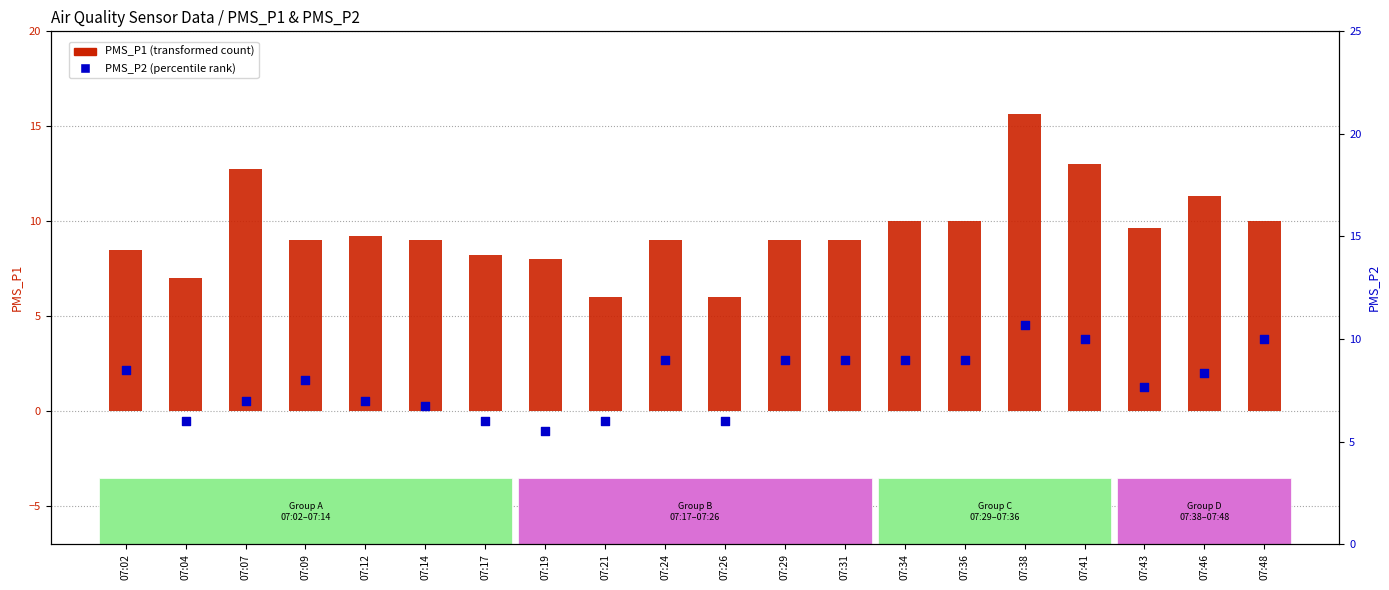

Which series has the largest Y range (max minus min)?

PMS_P1